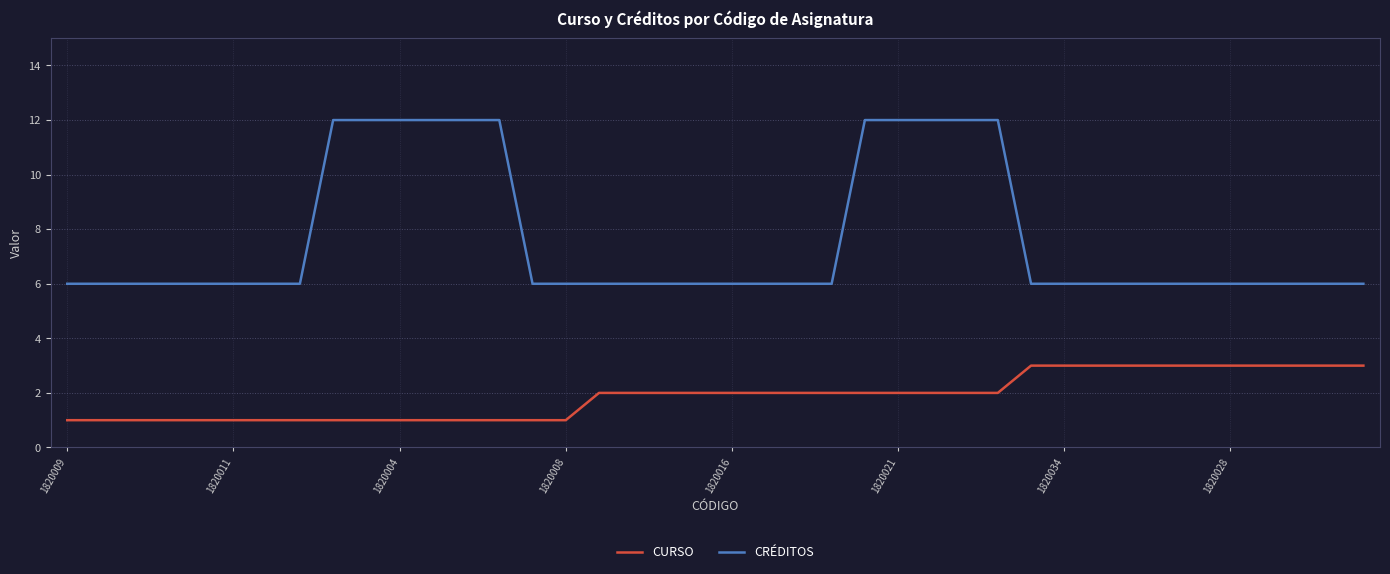

What is the greatest value displayed?

12